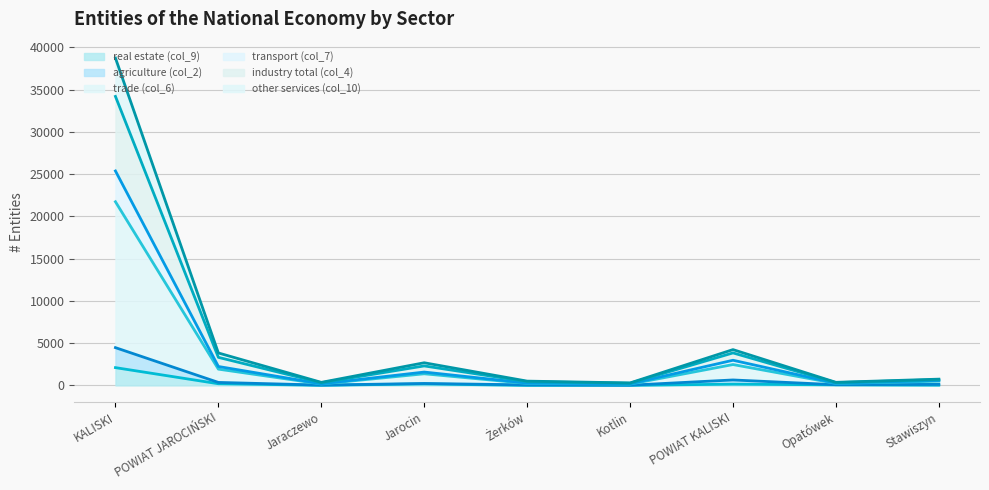

Between Kotlin and Jaraczewo, which is larger?

Jaraczewo